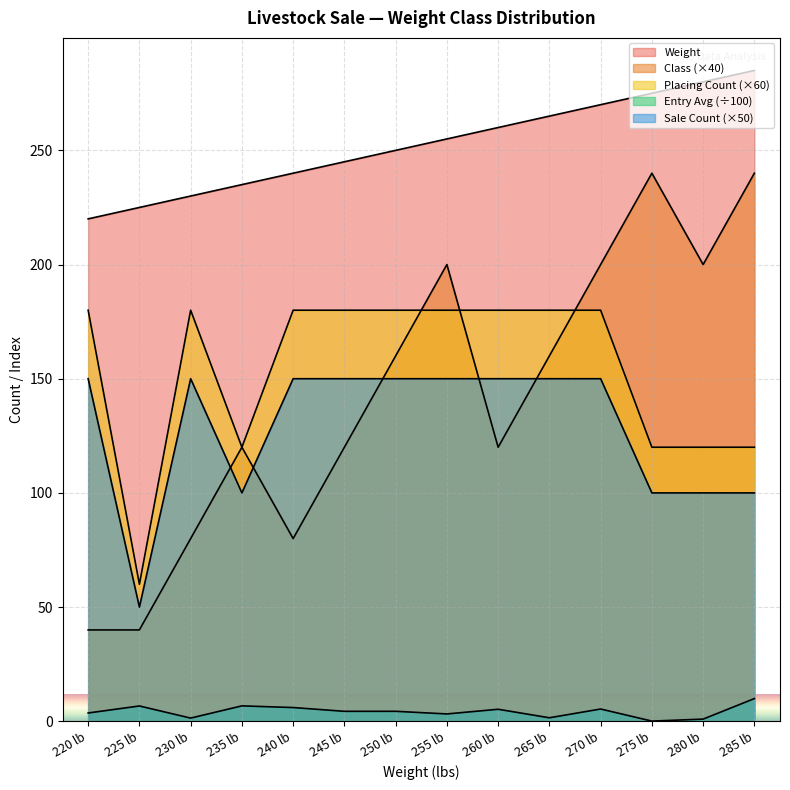

True or false: Placing_count and Weight intersect in this chart.

False